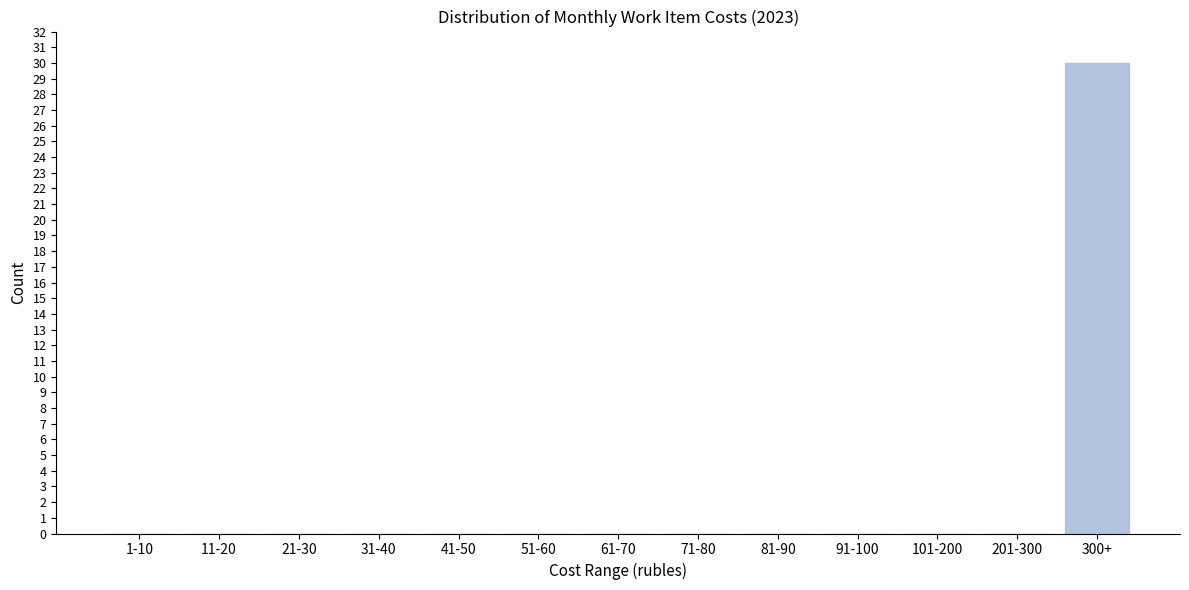

Reading left to right, extract all data points from this chart.

1-10=0	11-20=0	21-30=0	31-40=0	41-50=0	51-60=0	61-70=0	71-80=0	81-90=0	91-100=0	101-200=0	201-300=0	300+=30